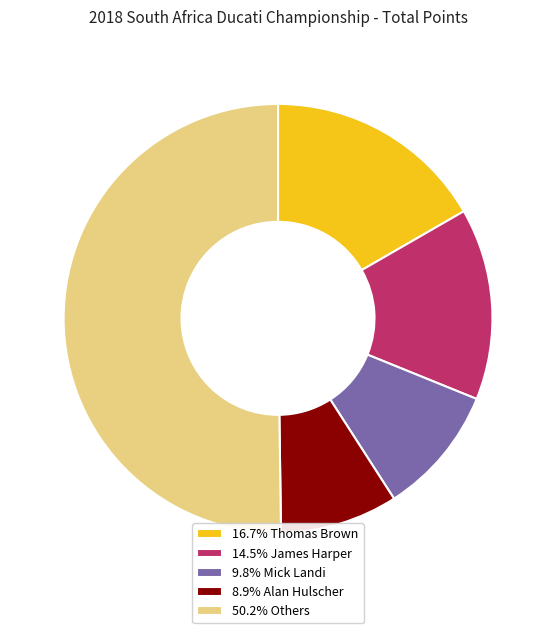

Approximately how many times larger is the value at 14.5% James Harper compared to 8.9% Alan Hulscher?

1.6